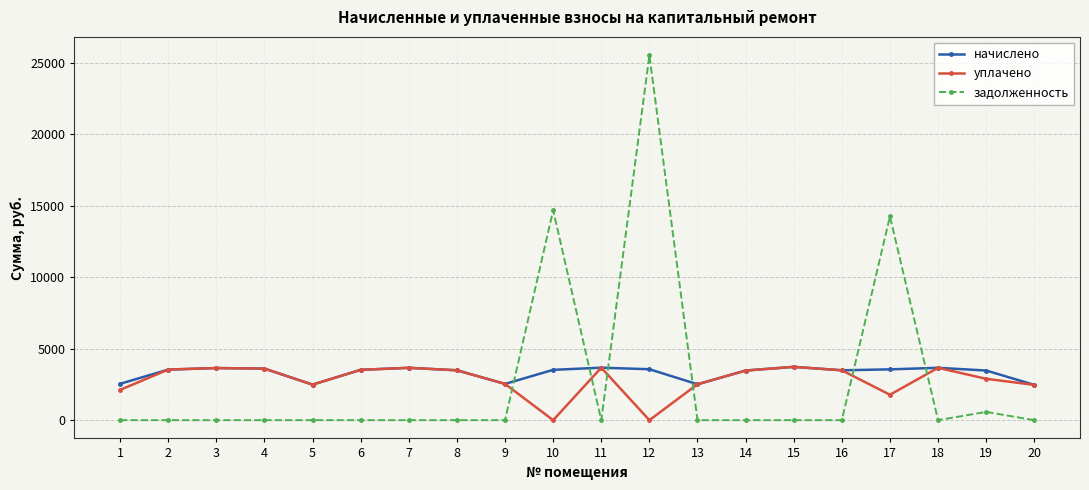

True or false: задолженность has more than 2 points higher than both neighbors.

True